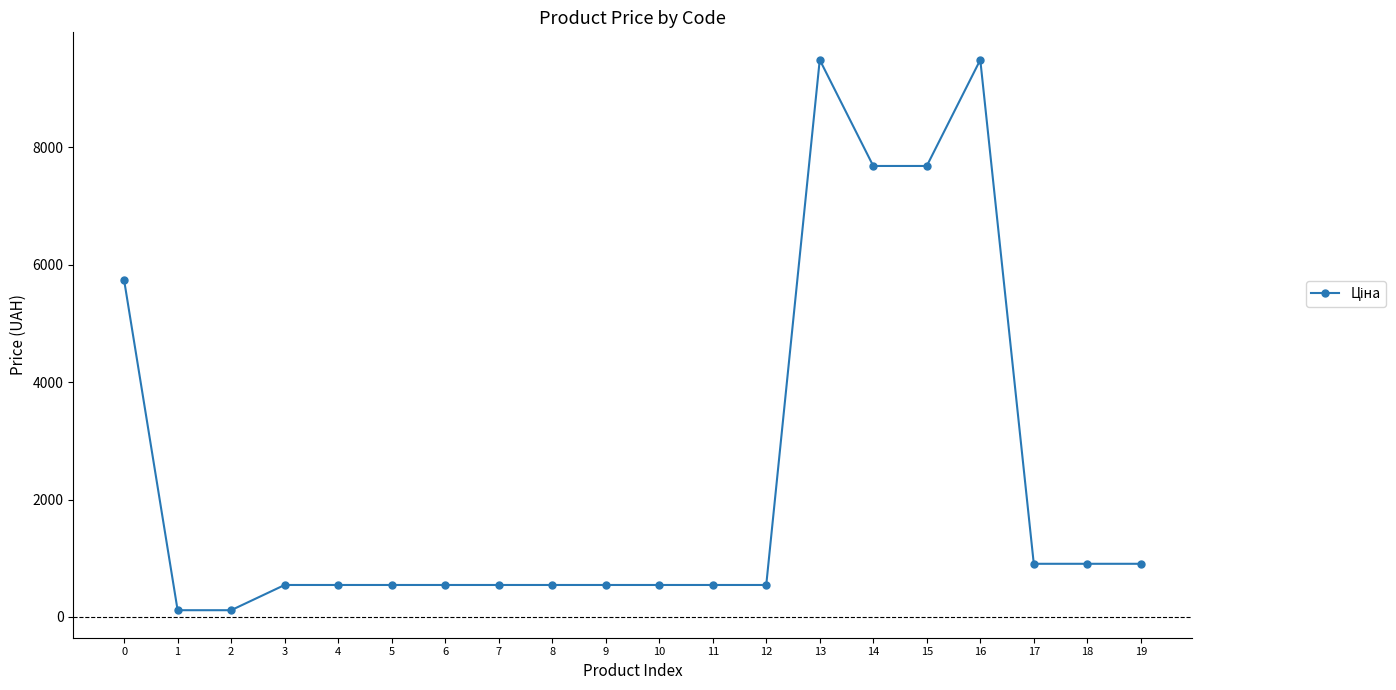

Is it true that the value at 17 is 905.9?

True